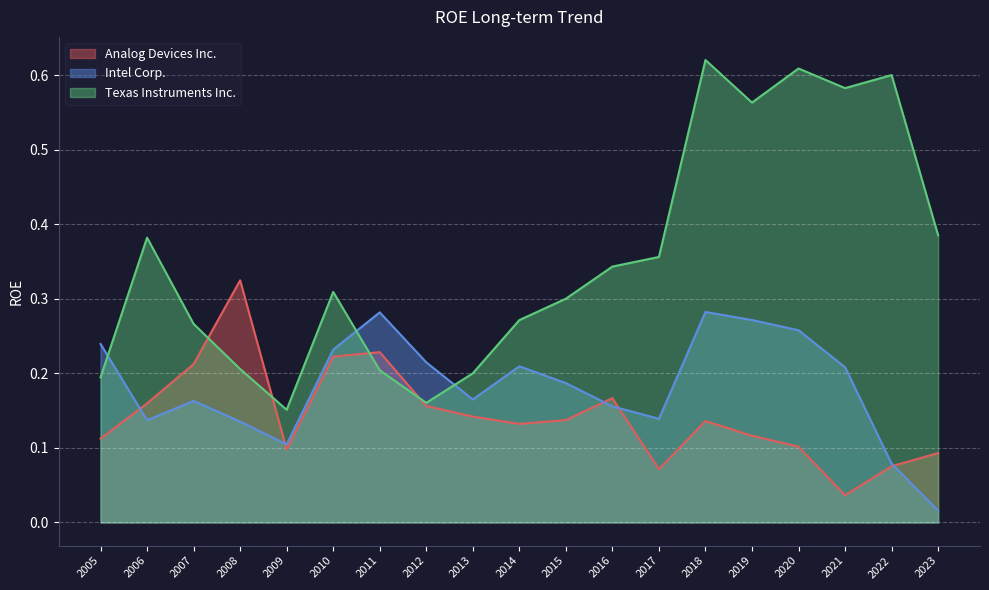

What are all the series names shown in the legend?

Analog Devices Inc., Intel Corp., Texas Instruments Inc.